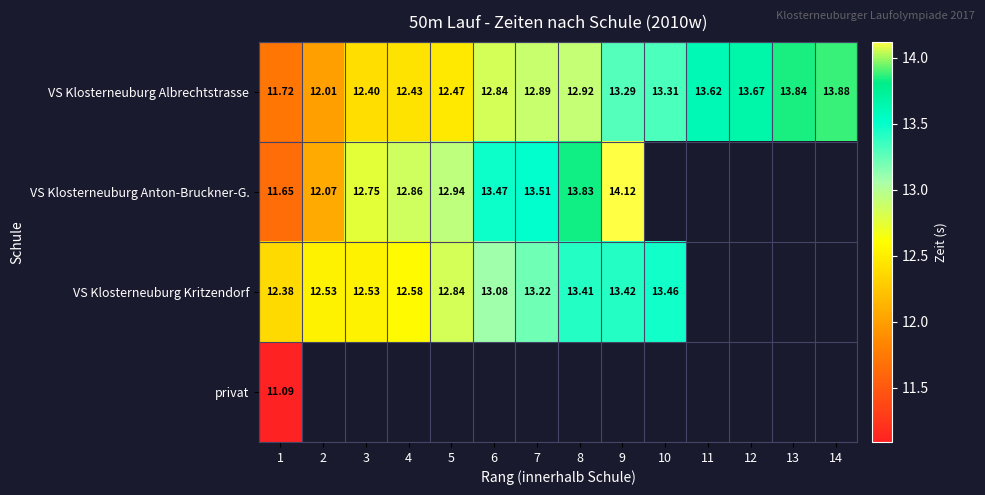

How many values in the VS Klosterneuburg Albrechtstrasse series are below 12?

1